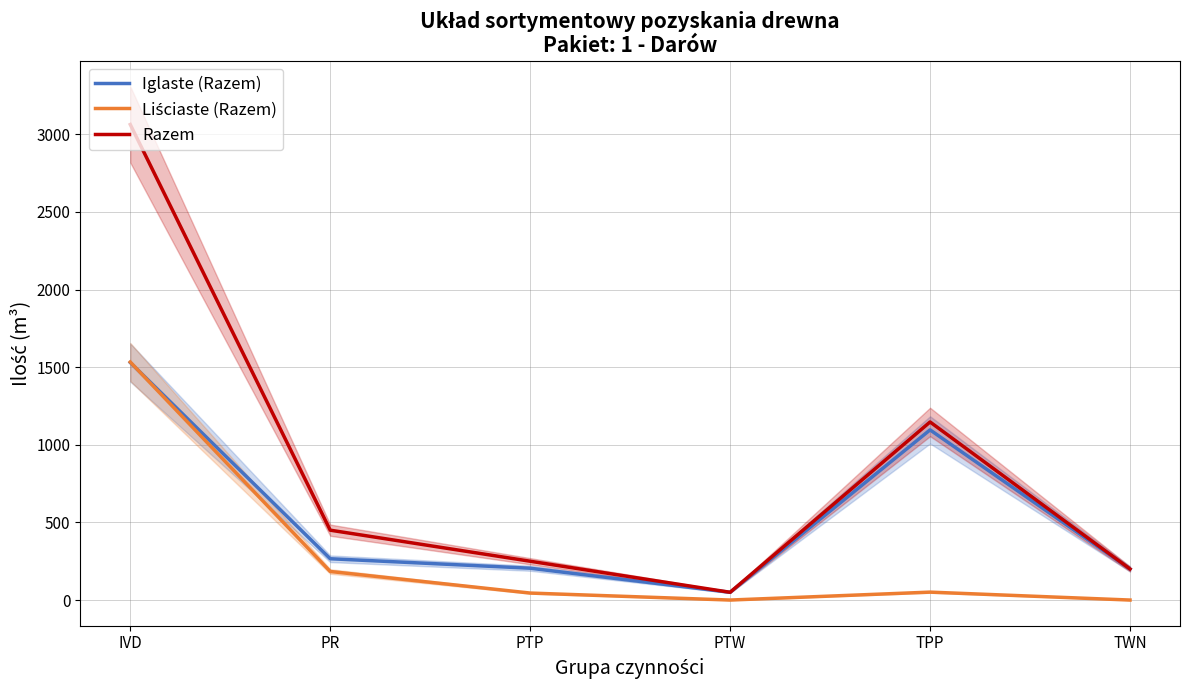

How many distinct data groups are displayed?

3